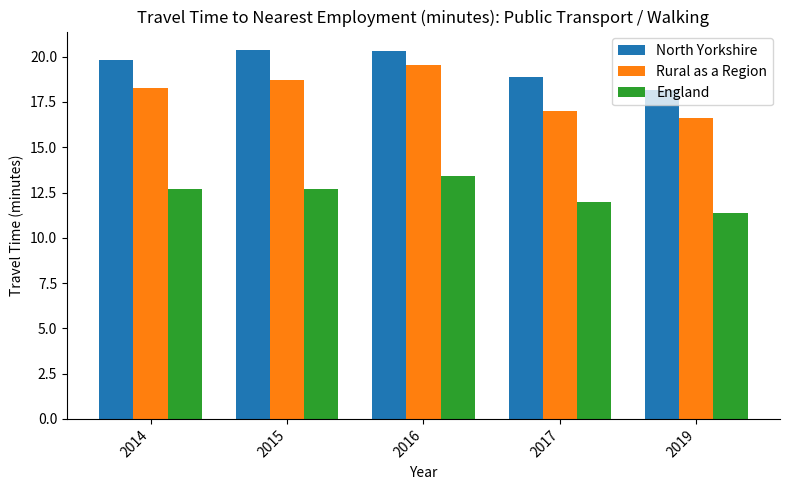

True or false: England has a value of 4.5 at 2014.

False